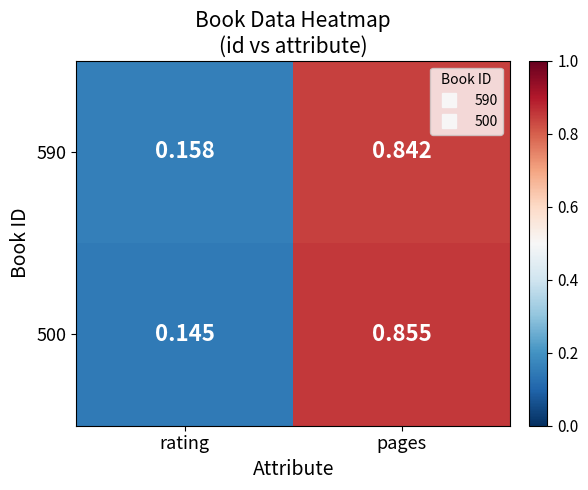

At which category is the sum across all series the highest?

pages